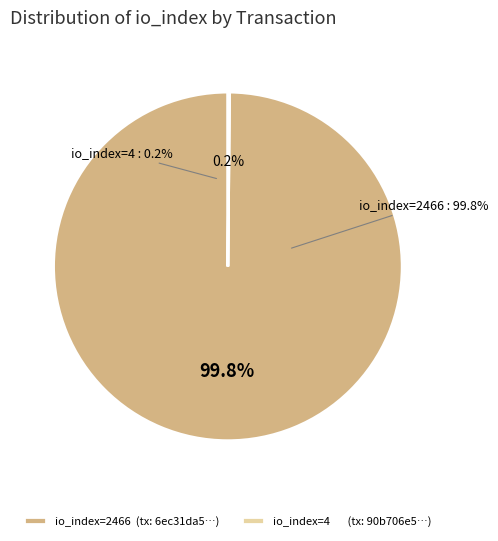

To the nearest percent, what is the average slice percentage?

50%